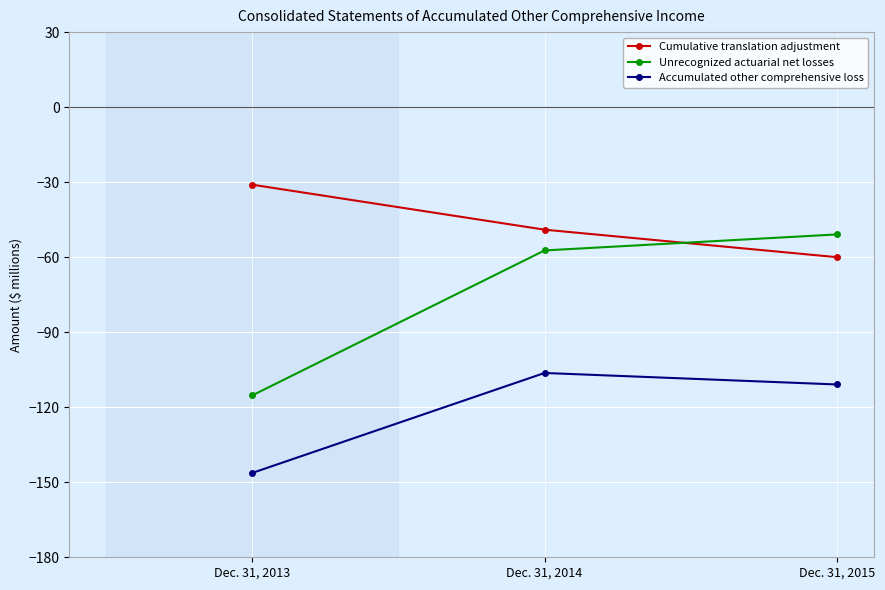

How many lines are shown in the chart?

3